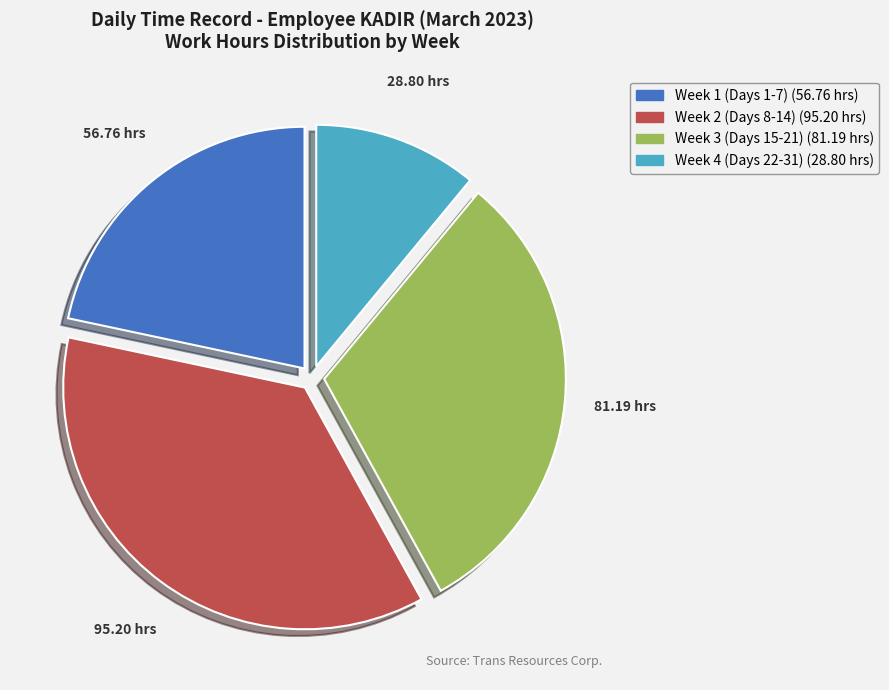

Is there any slice that represents more than half of the pie?

No